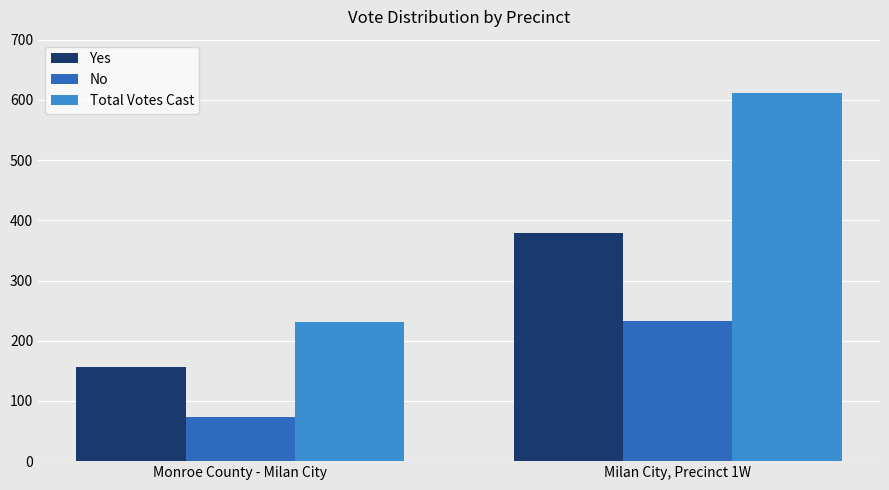

Rank the series by their average value, from highest to lowest.

Total Votes Cast, Yes, No